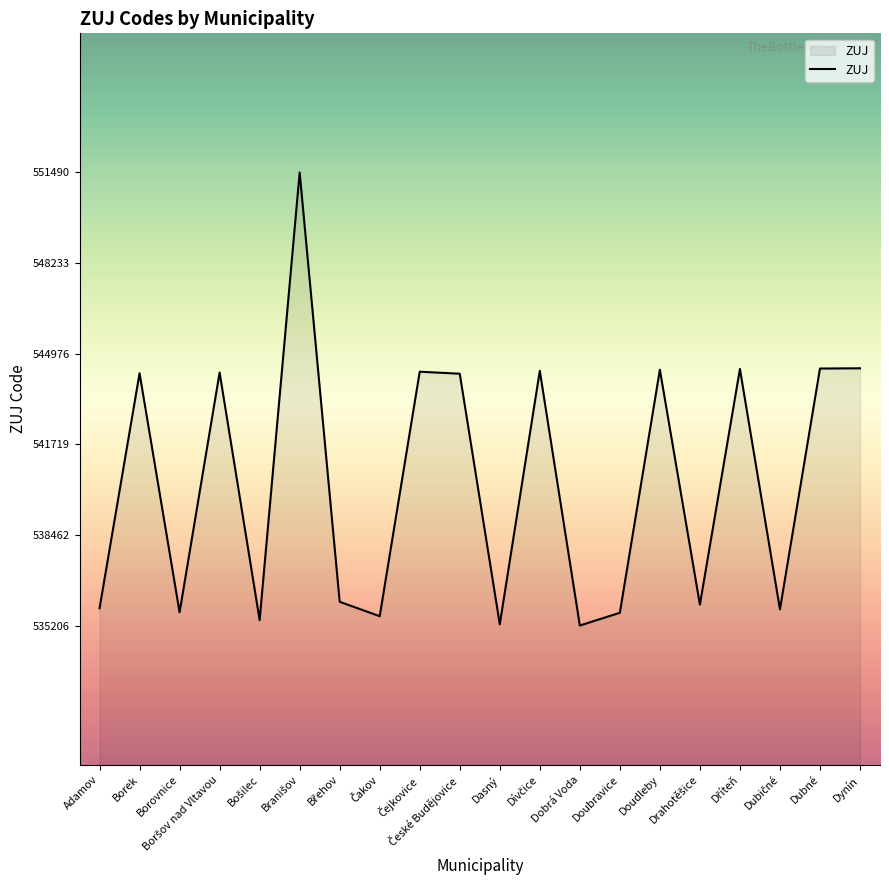

What is the change in value from Adamov to Dasný?

-577